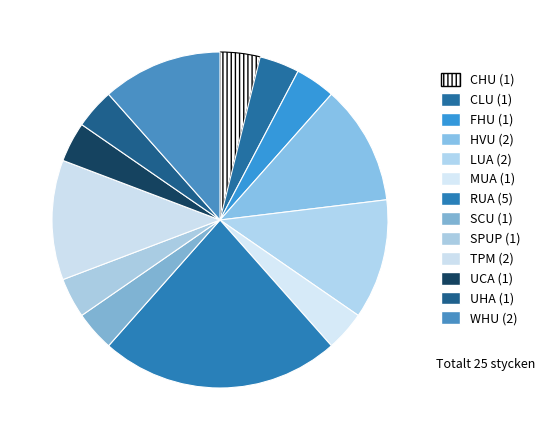

How many slices are in this pie chart?

13